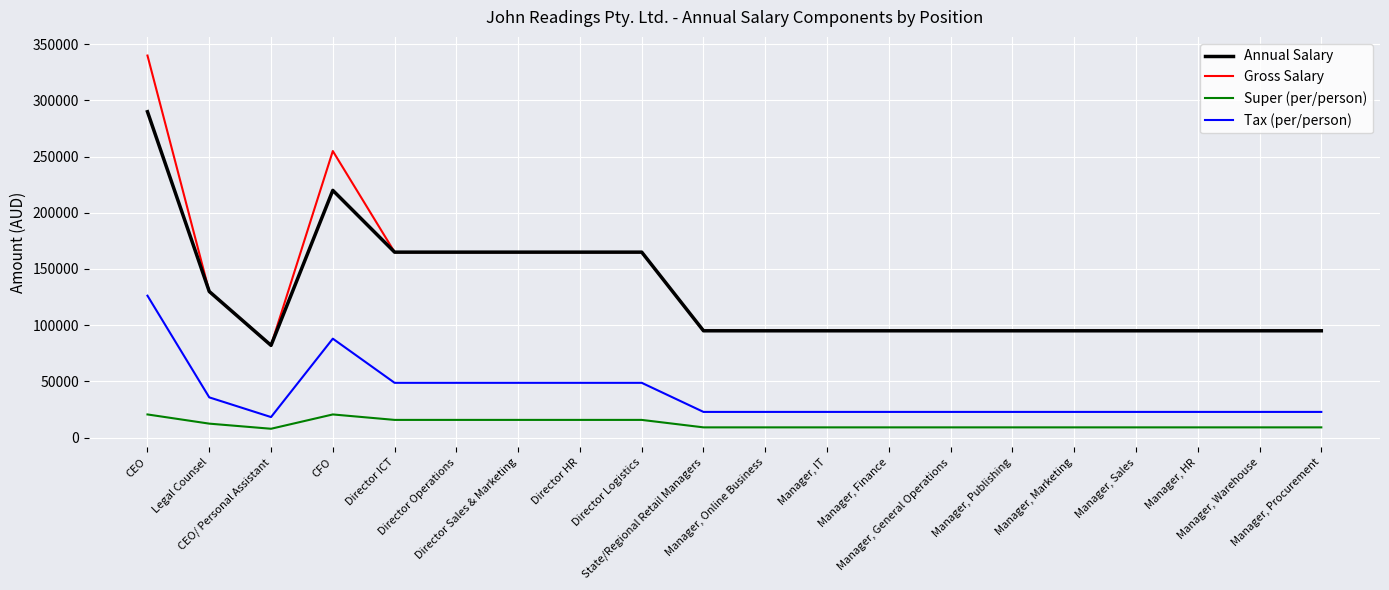

True or false: Tax (per/person) has a value of 22782 at Manager, IT.

True